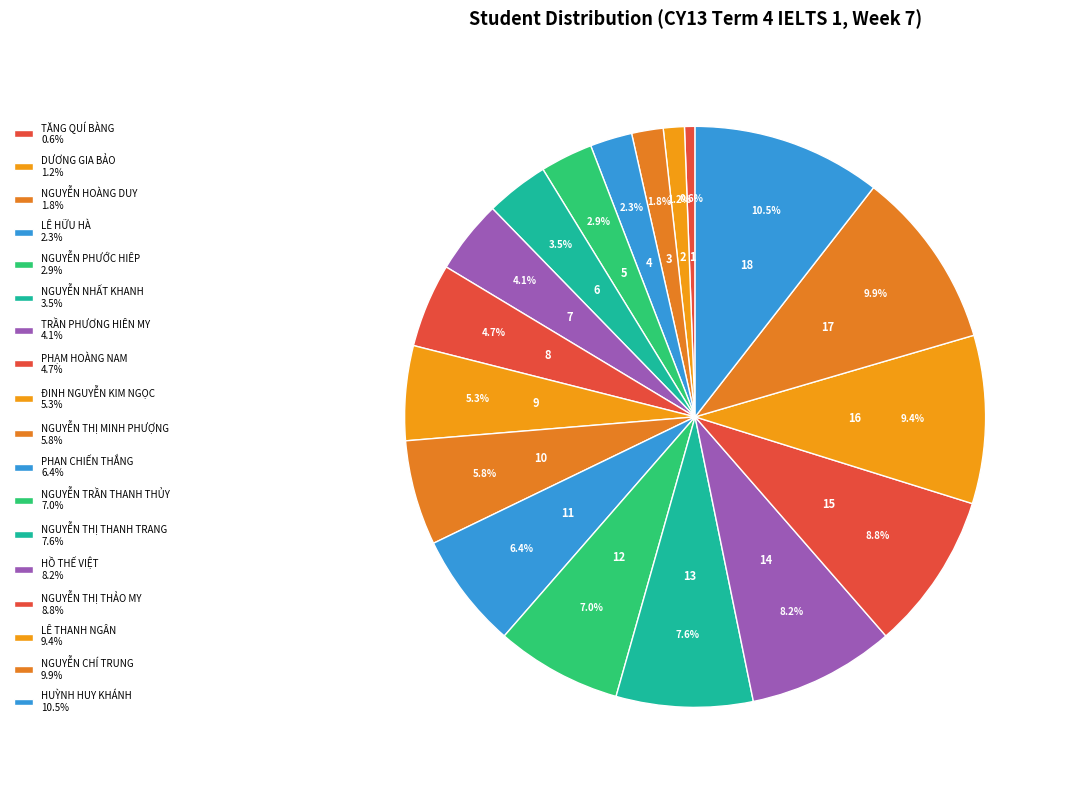

How many segments does this pie chart have?

18